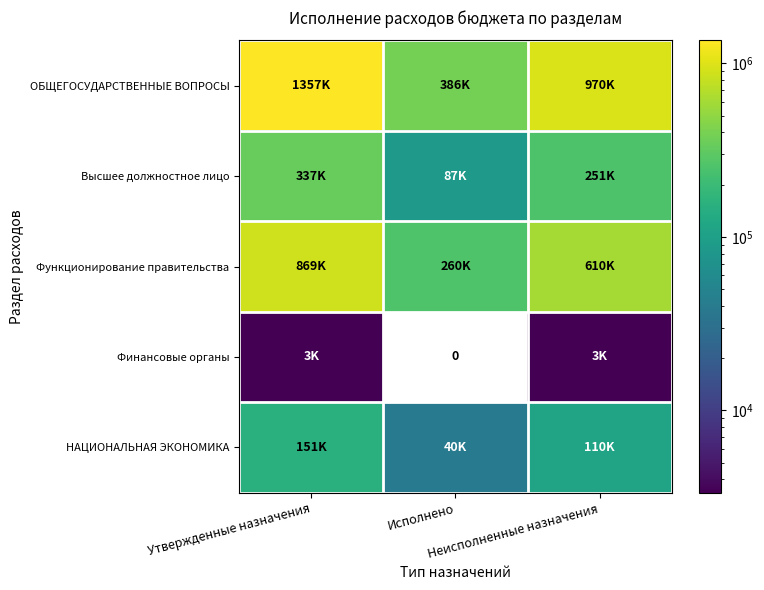

What is the difference between the second highest and minimum values in the Финансовые органы series?

3351.0